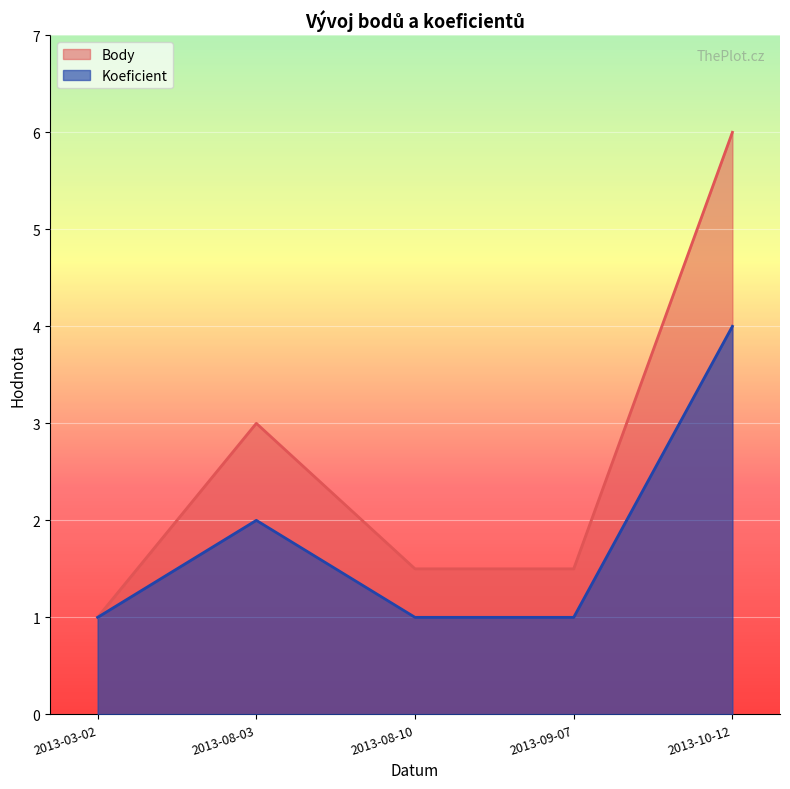

How many distinct data groups are displayed?

2